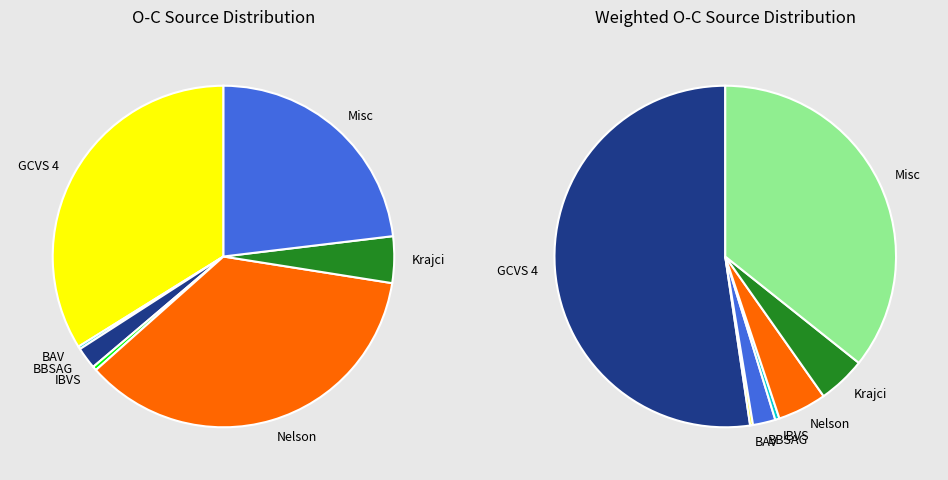

To the nearest percent, what portion does GCVS 4 represent?

34%